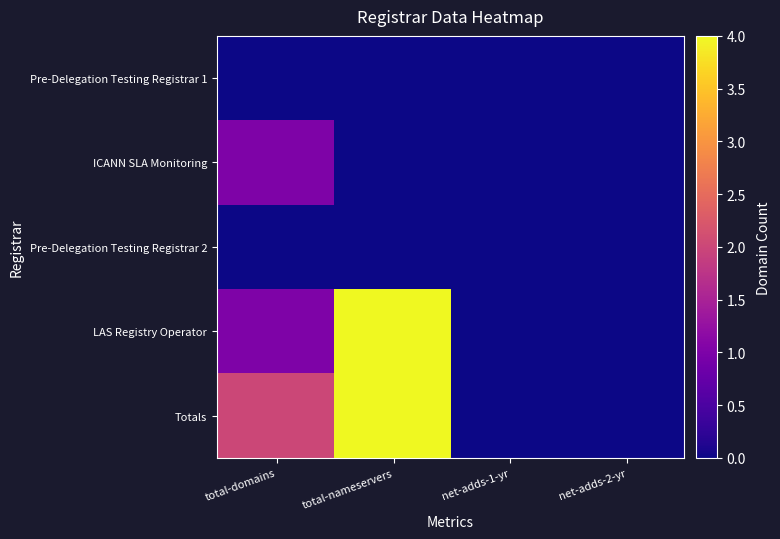

Which series has the widest spread of values?

LAS Registry Operator